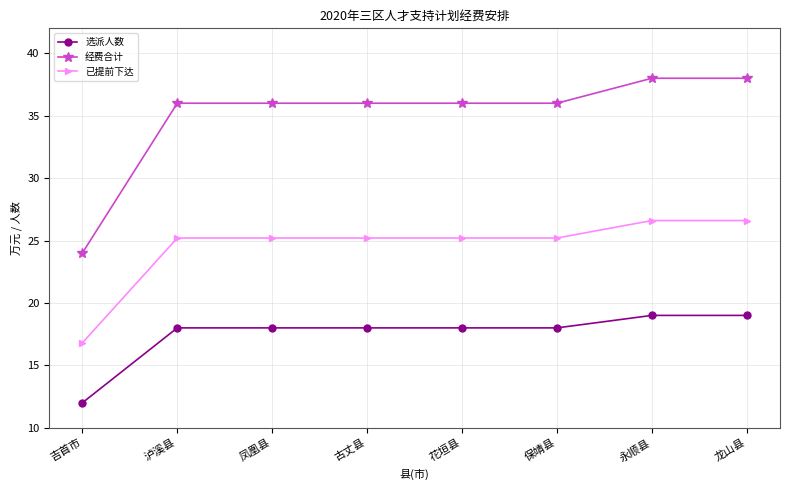

At 龙山县, list the series in order from smallest to largest.

选派人数, 已提前下达, 经费合计